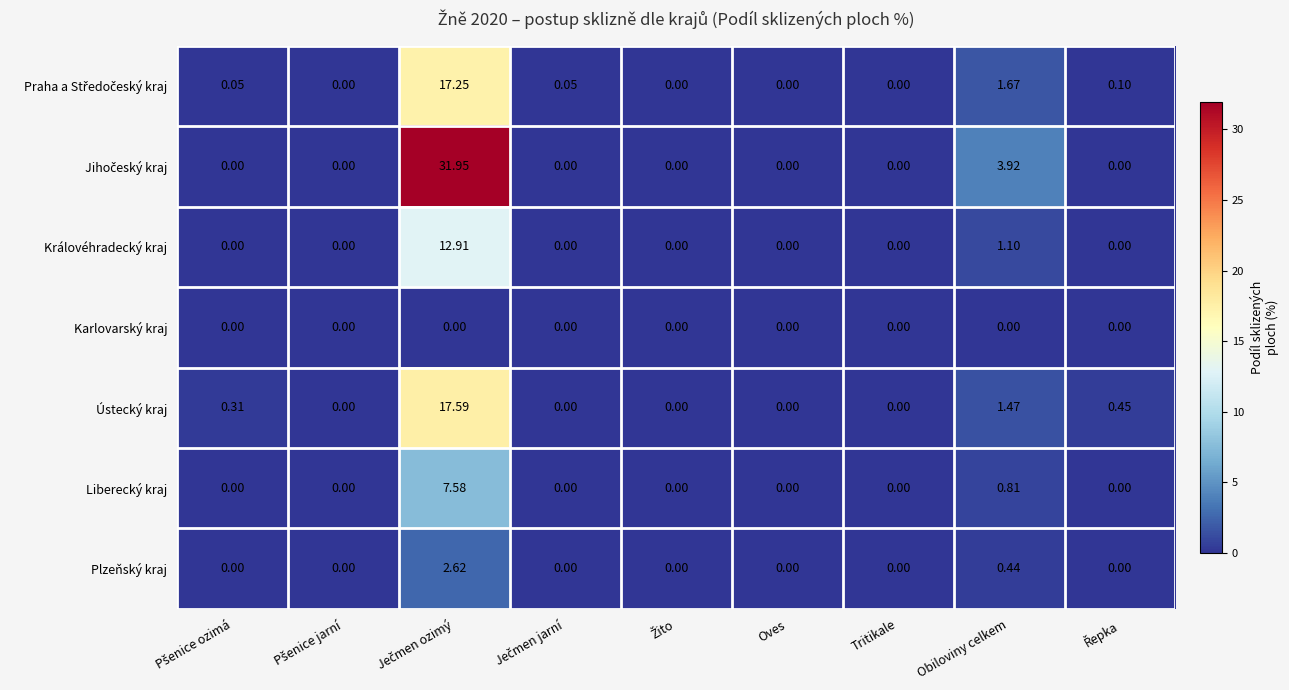

At which label is Královéhradecký kraj closest to 6?

Obiloviny celkem